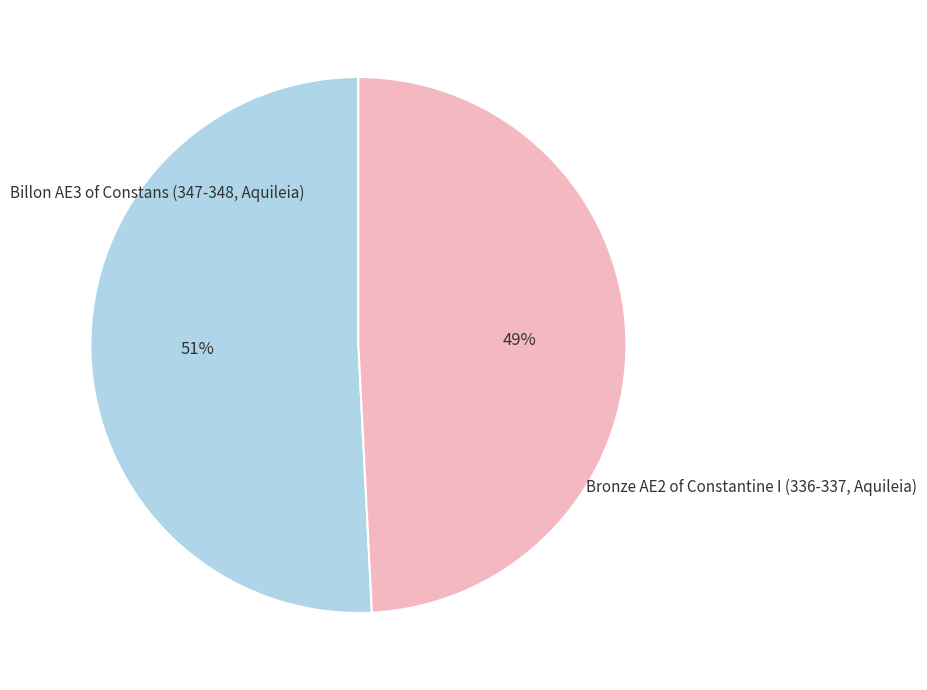

To the nearest percent, what is the difference between the largest and smallest slice percentages?

2%